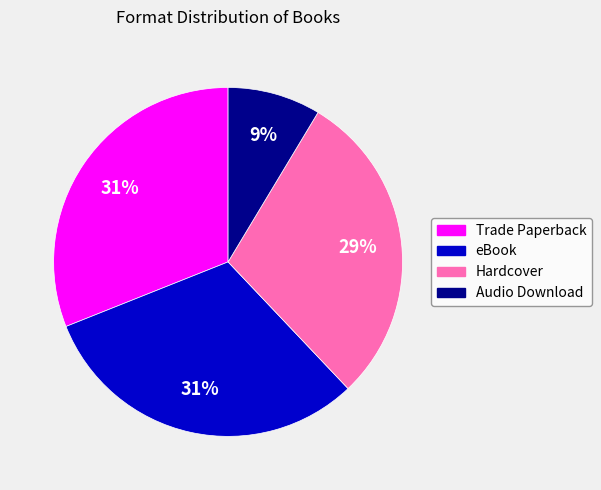

True or false: Hardcover accounts for 29% of the total.

True